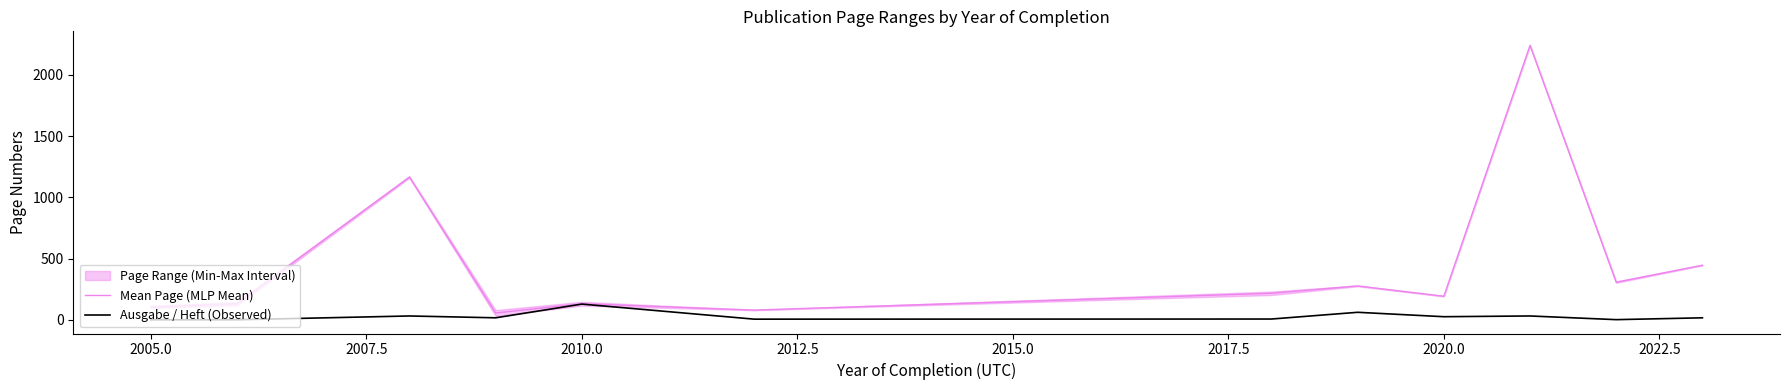

What is the highest value of the Mean Page (MLP Mean) series?

2240.5